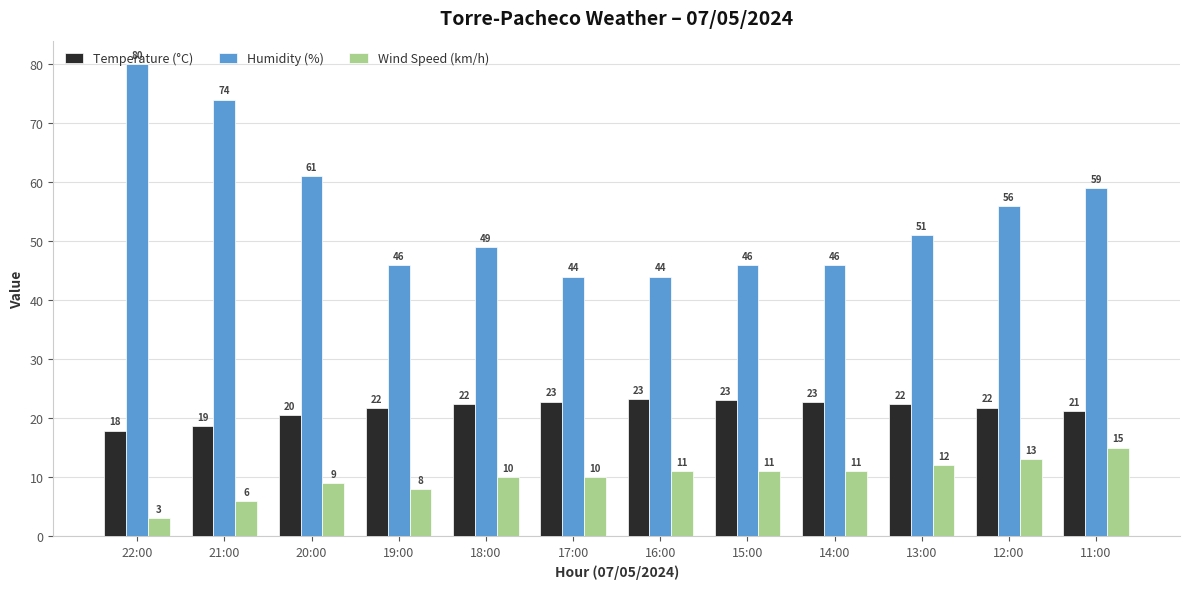

Where is Wind Speed (km/h) nearest to the value 9?

20:00